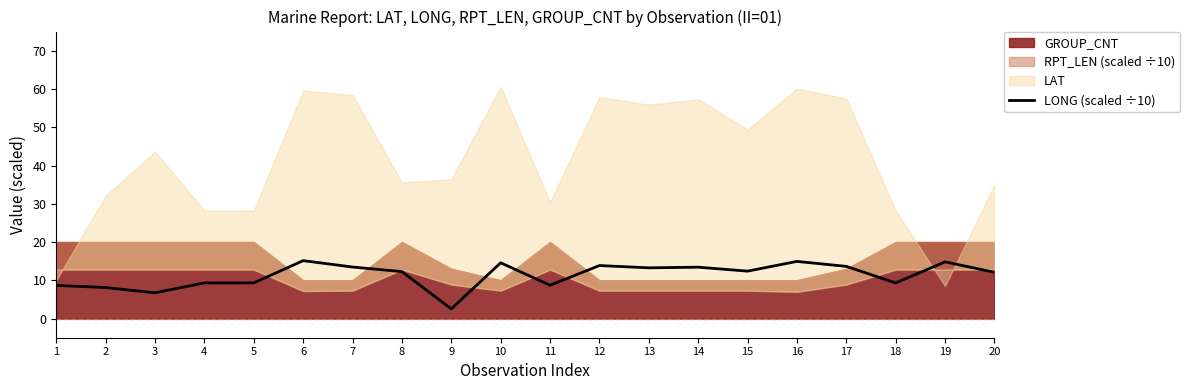

What is the highest value of the LONG (scaled ÷10) series?

15.1